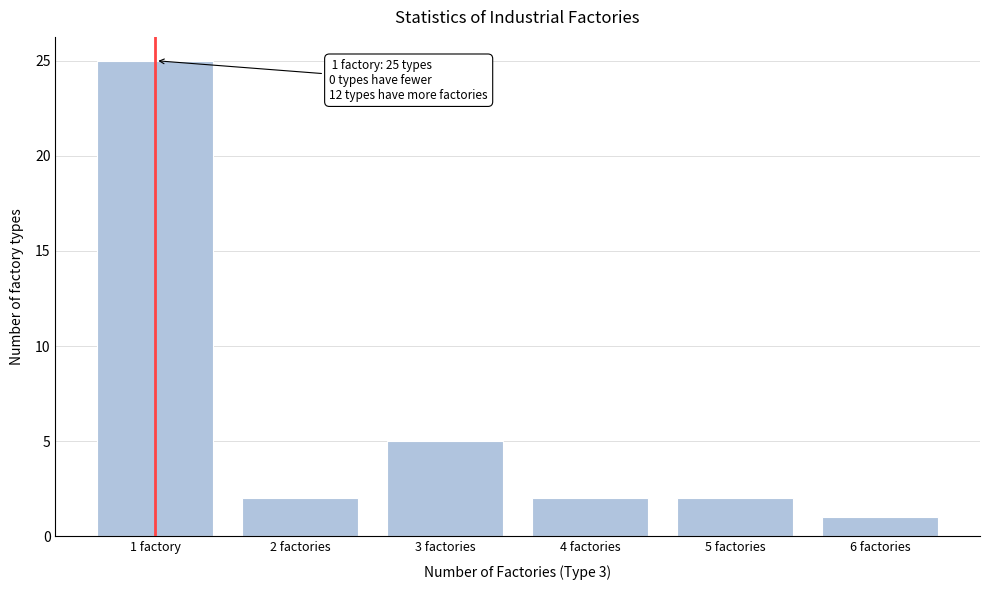

Reading right to left, transcribe all the data shown in this chart.

6 factories=1	5 factories=2	4 factories=2	3 factories=5	2 factories=2	1 factory=25